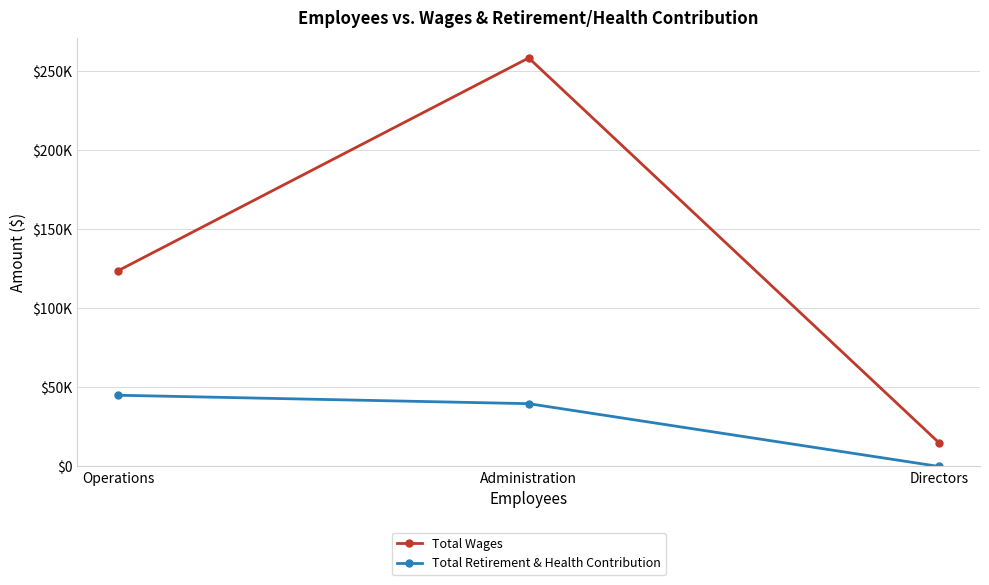

What are all the series names shown in the legend?

Total Wages, Total Retirement & Health Contribution